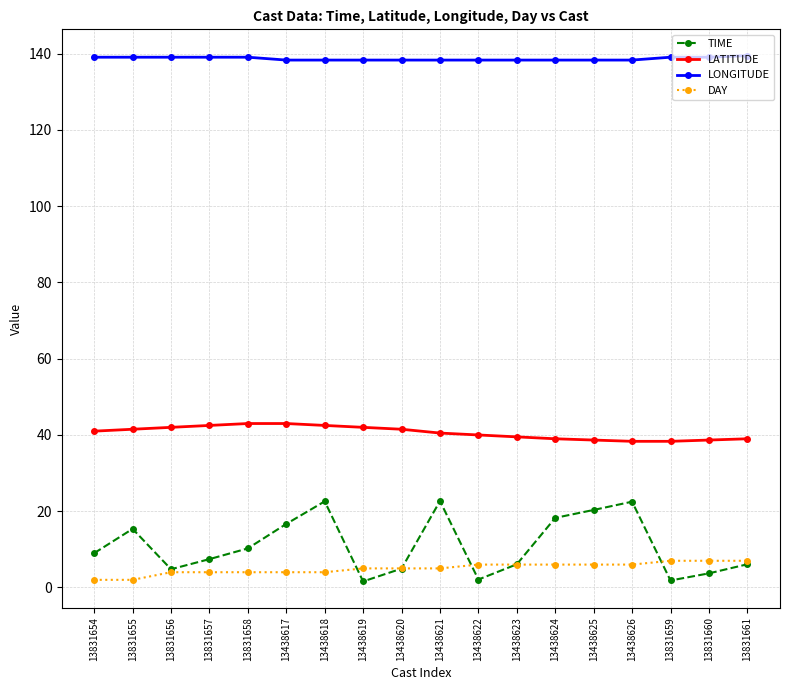

What is the value of the LATITUDE point at the 12th from the left?

39.5